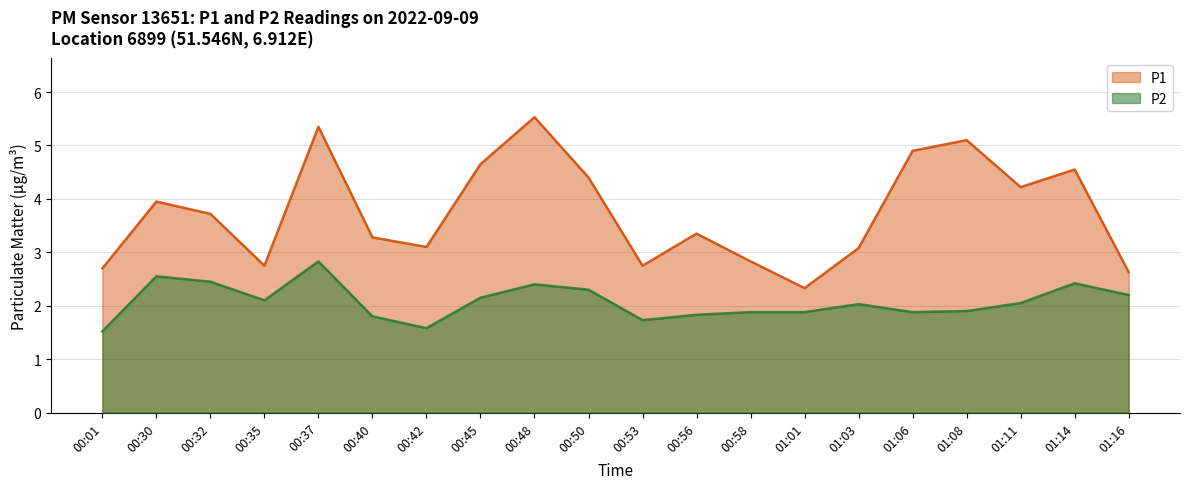

The value of P1 at 01:06 is 3.1. True or false?

False